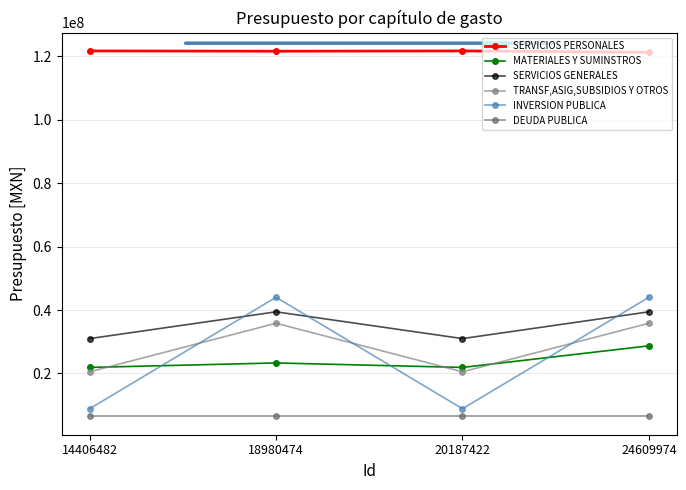

True or false: INVERSION PUBLICA has a value of 3059976.5 at 14406482.

False